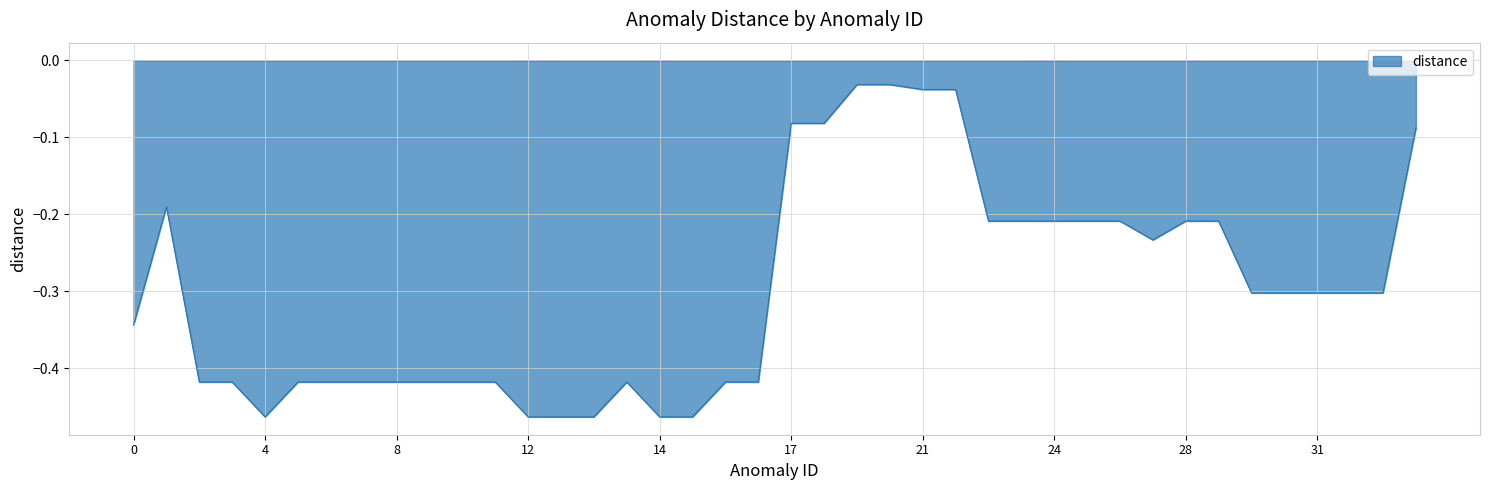

What is the difference between the maximum and minimum values?

0.4